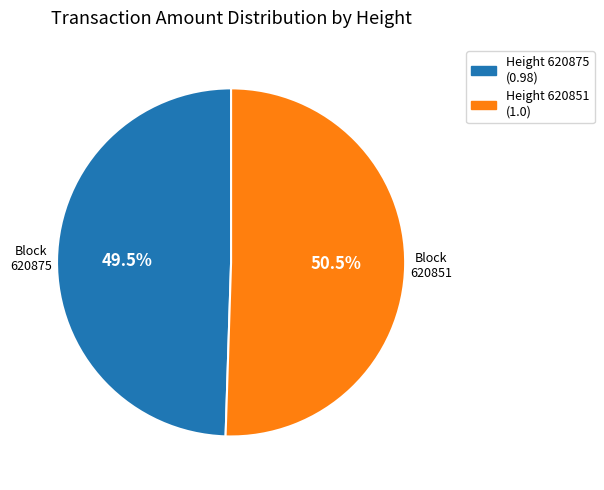

What is the majority slice?

Height 620851 (1.0)